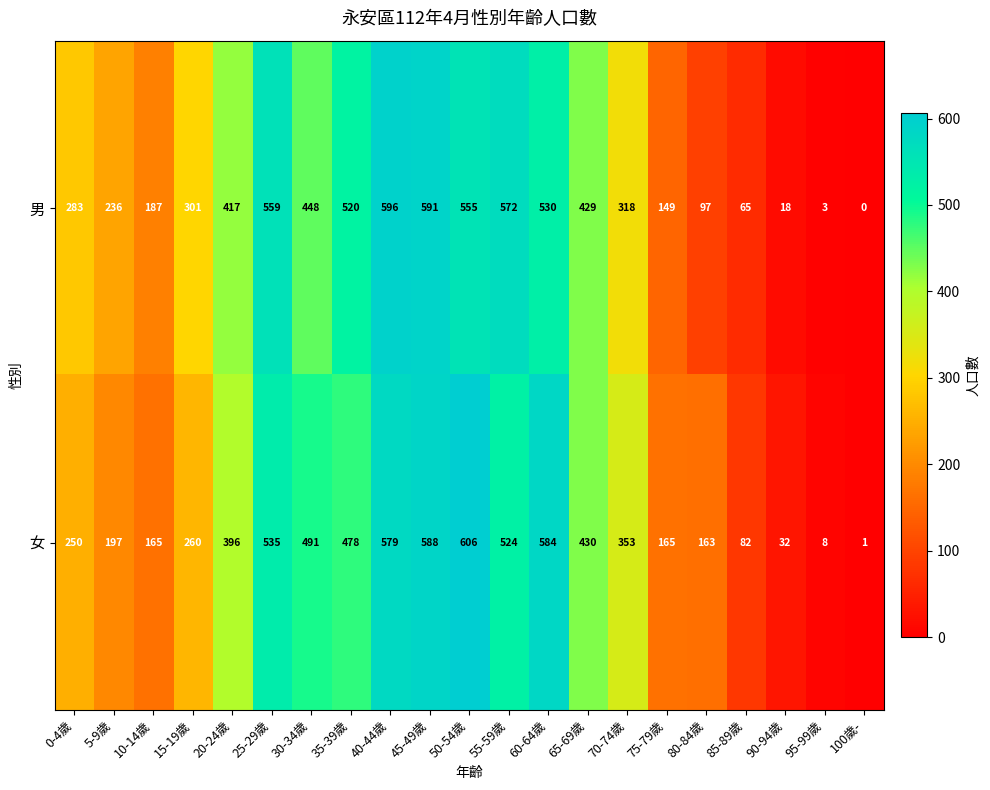

Count the number of data series in this chart.

2